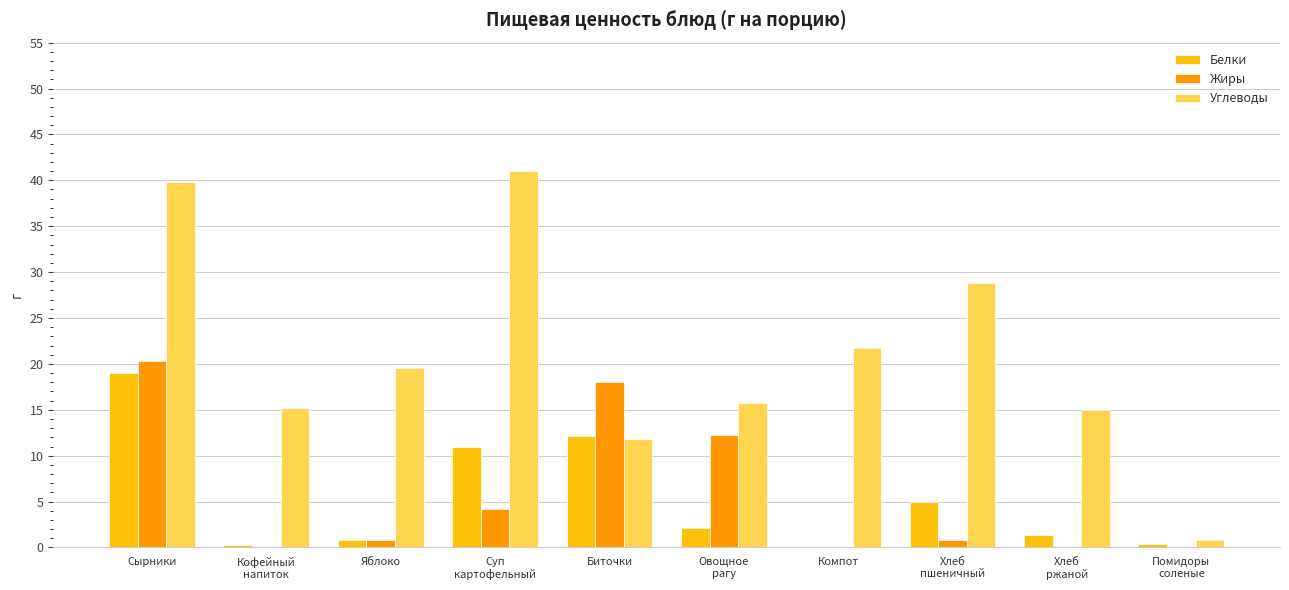

What is the highest value of the Жиры series?

20.3